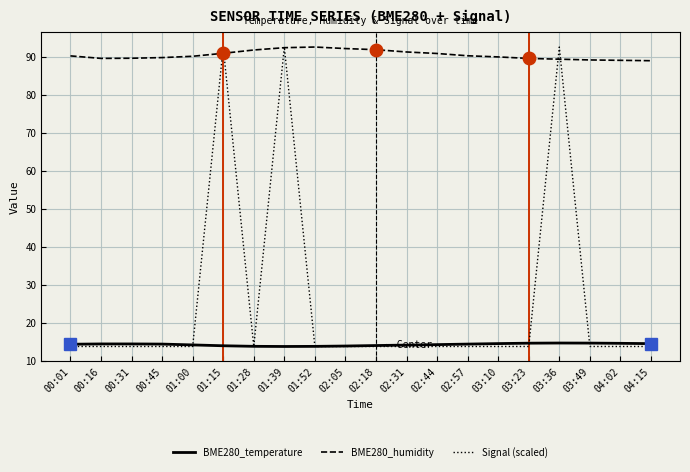

What position from the left is 03:10?

15